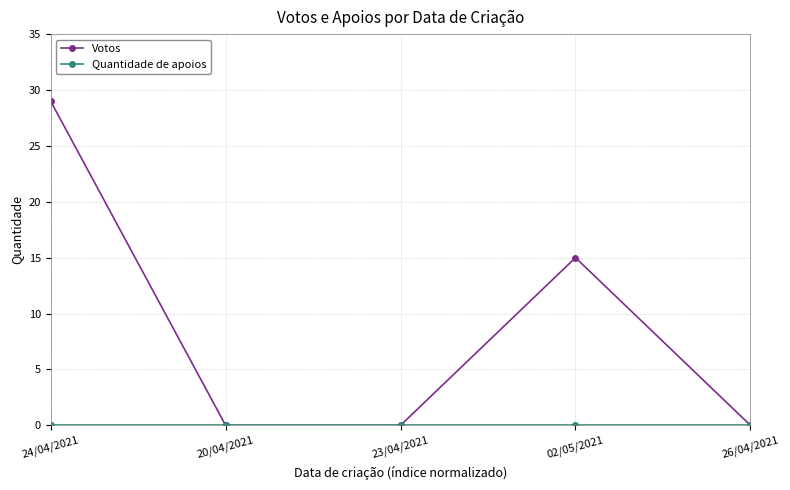

How many data points does each series have?

5